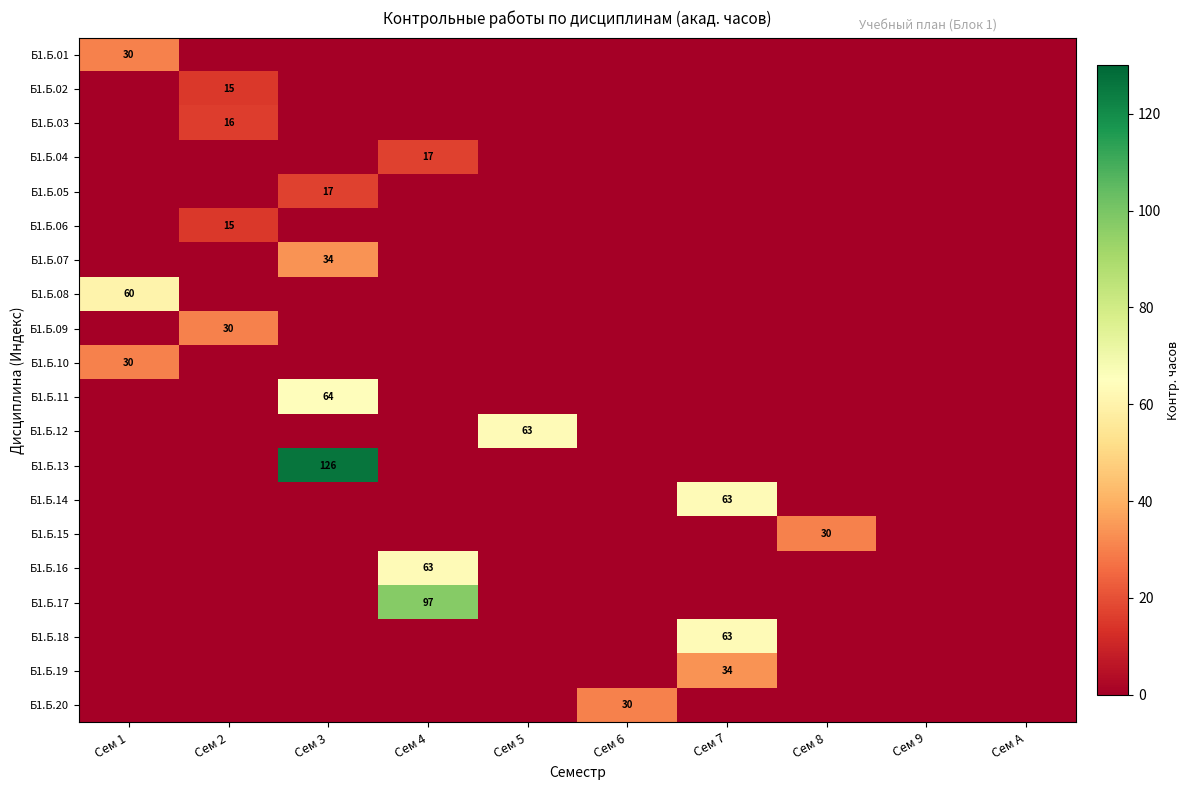

The Б1.Б.20 series shows 19 at Сем 6. True or false?

False